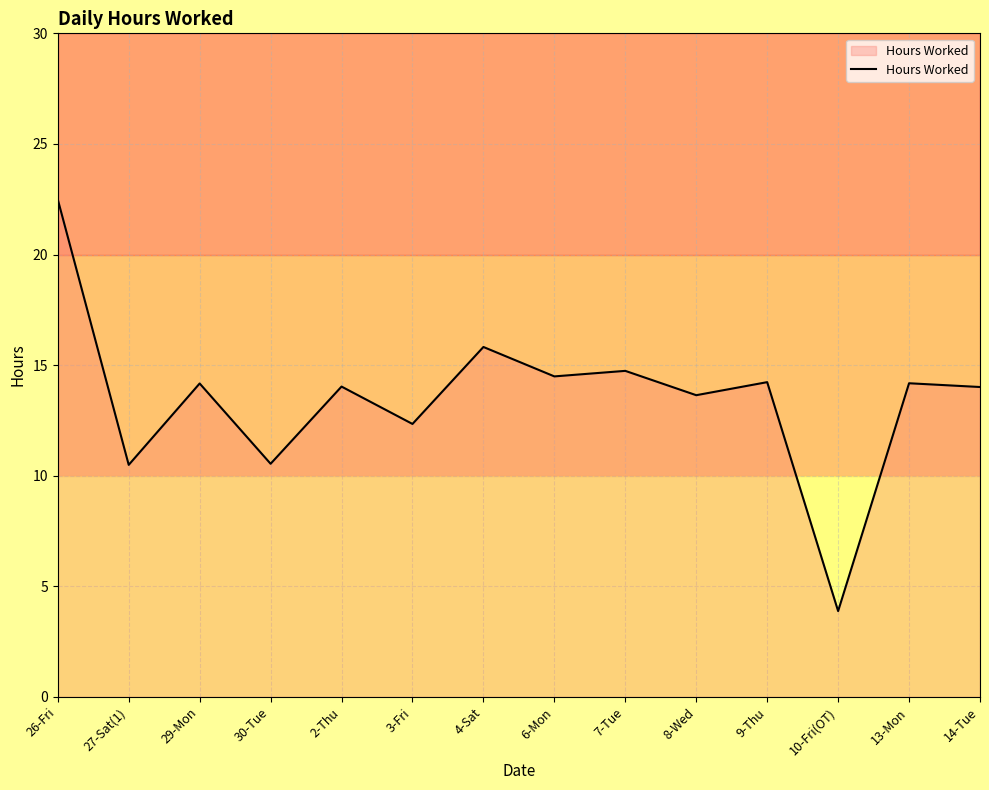

True or false: the data shows 4.1 at 13-Mon.

False